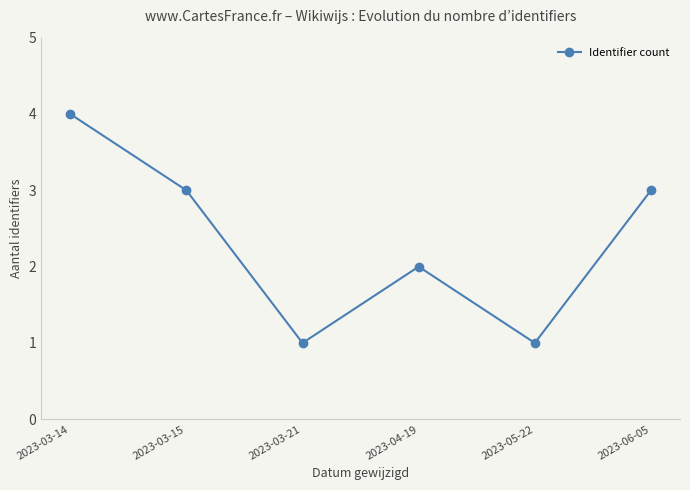

Count the number of data series in this chart.

1